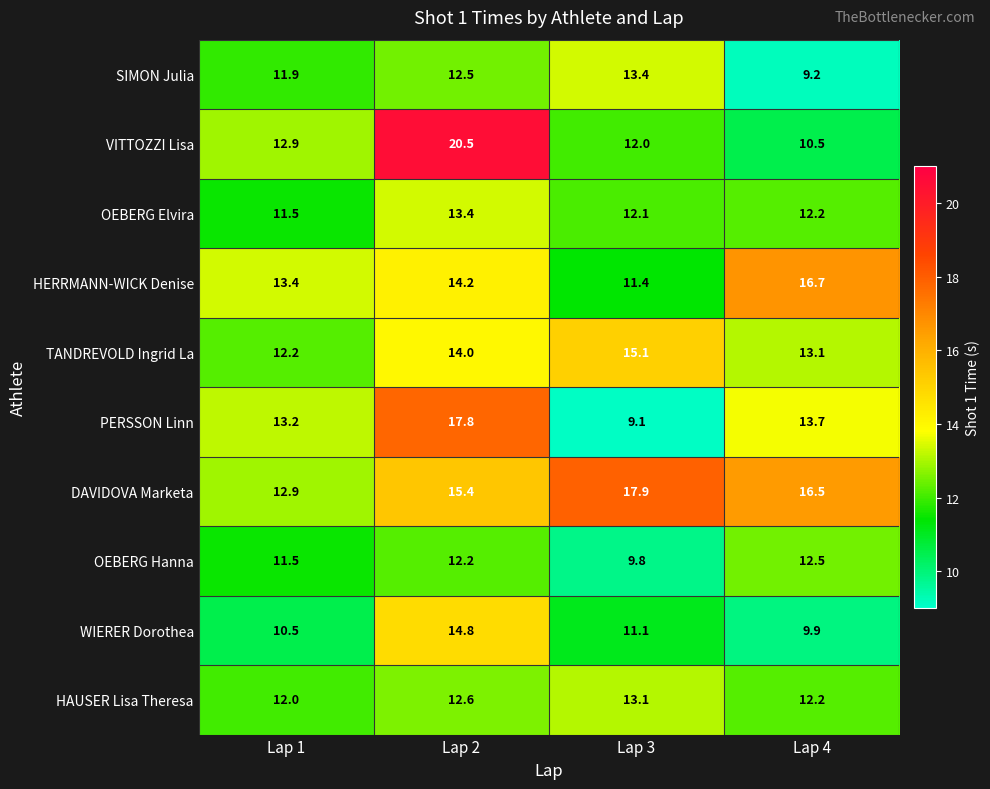

At how many categories does at least one series exceed 13?

4